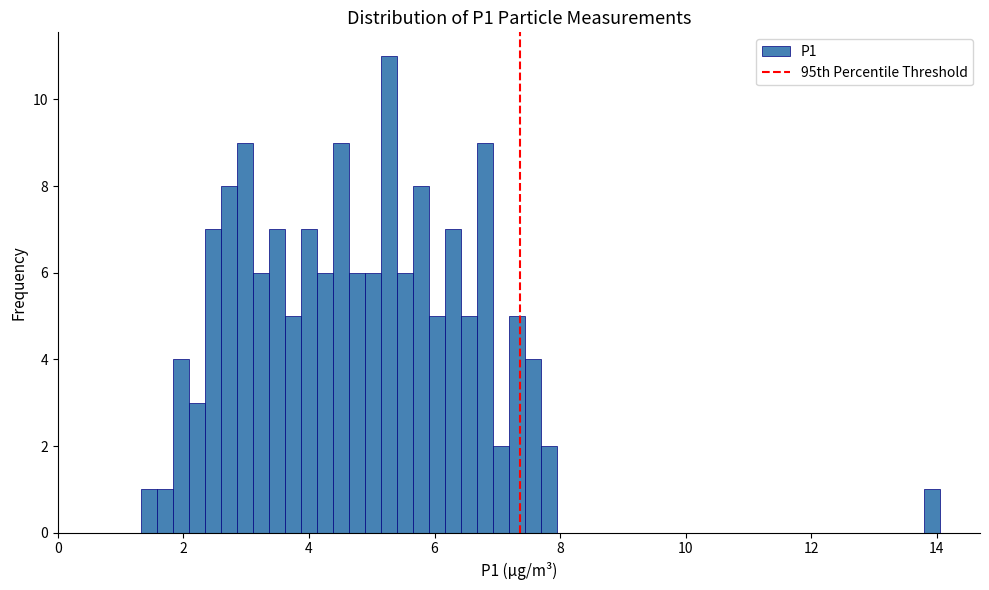

Around what value on the x-axis is the tallest bar? Give the approximate position of its centre, as read against the axis.

5.2